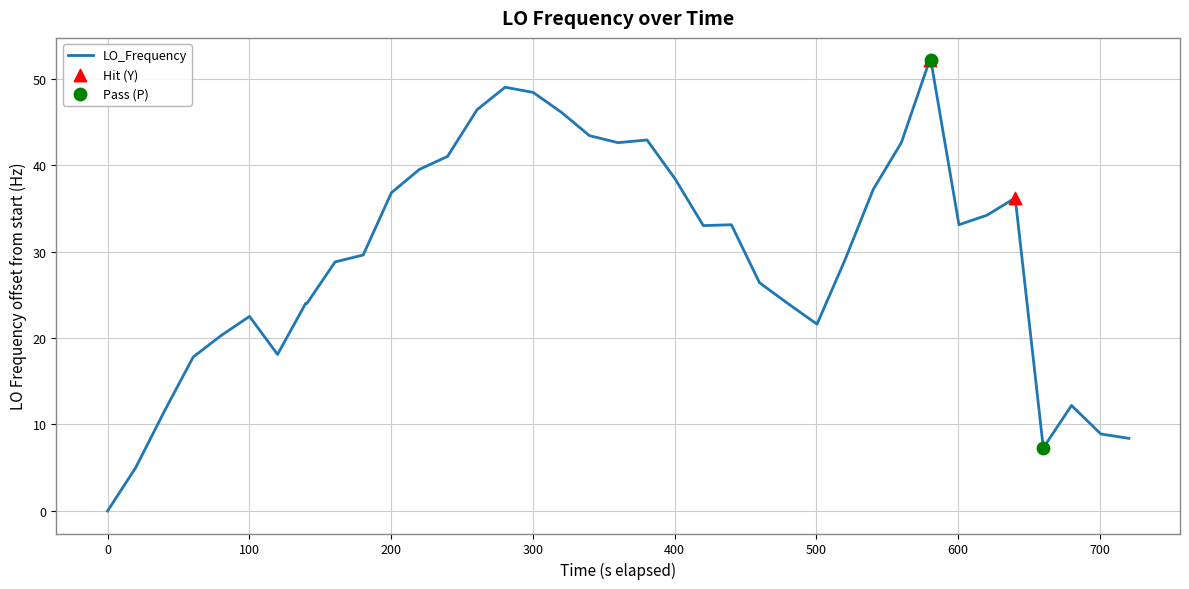

What is the difference between the maximum and minimum values?

52.1